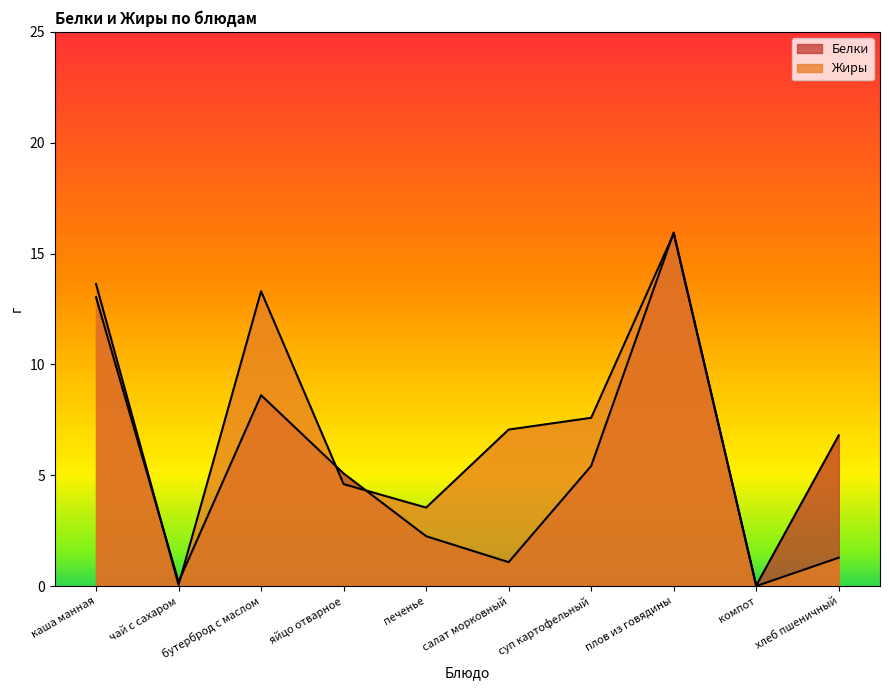

Which series ends up on top after the final intersection of Жиры and Белки?

Белки